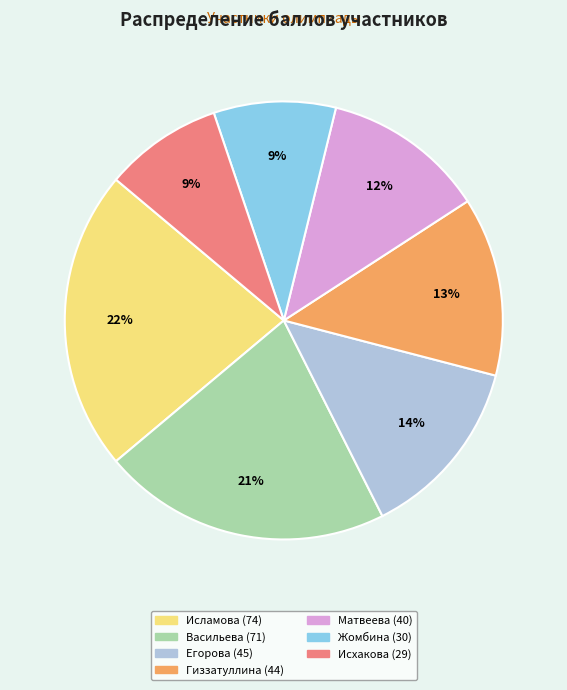

To the nearest percent, what is the average slice percentage?

14%